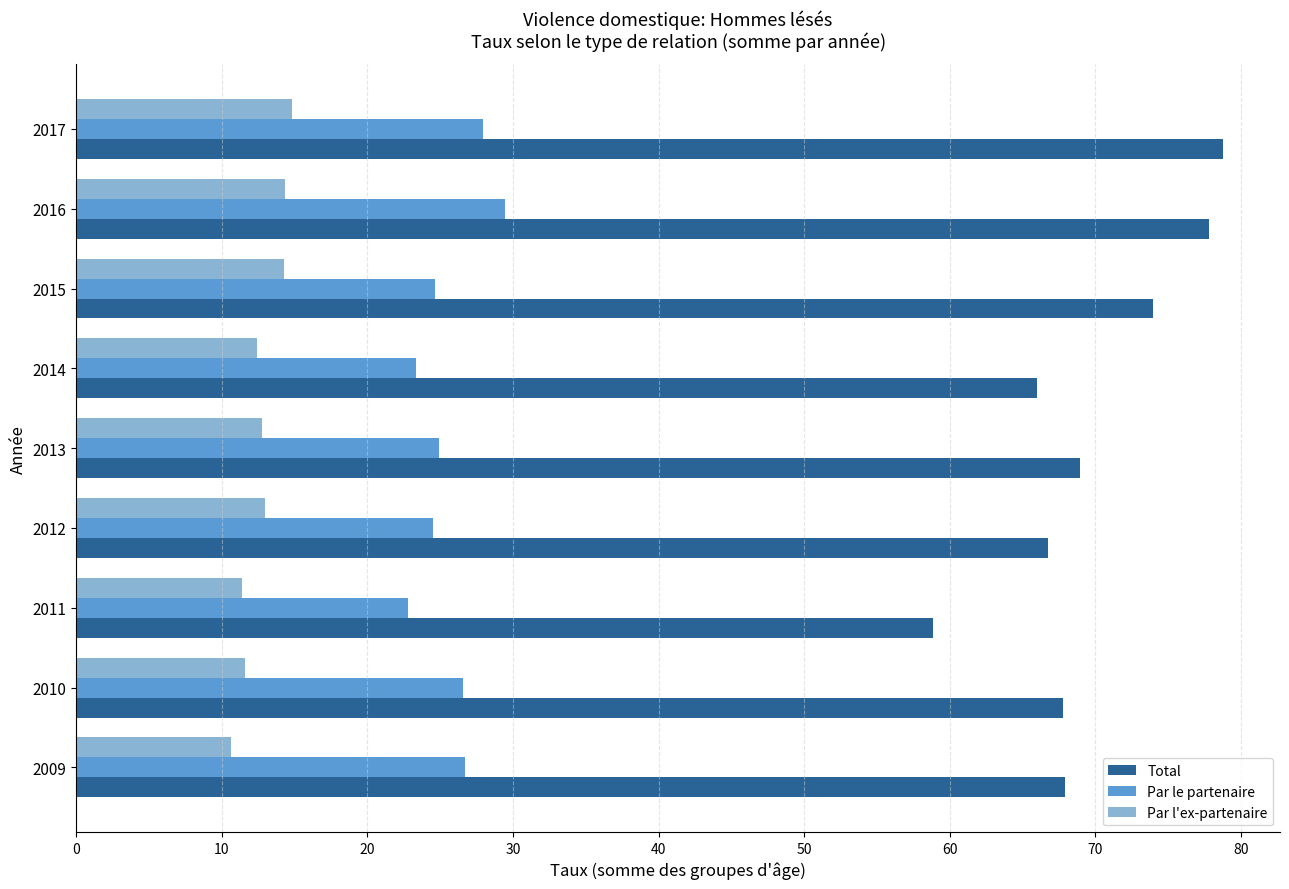

Rank the series by their maximum value, from highest to lowest.

Total, Par le partenaire, Par l'ex-partenaire